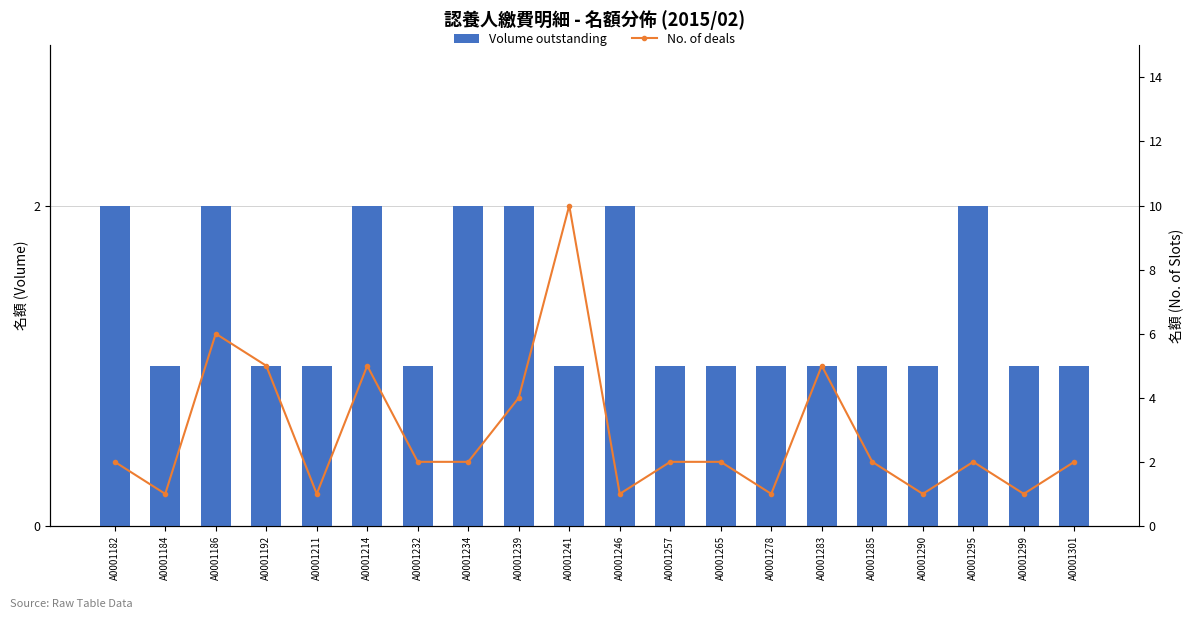

Is it true that Volume outstanding equals 3 at A0001214?

False